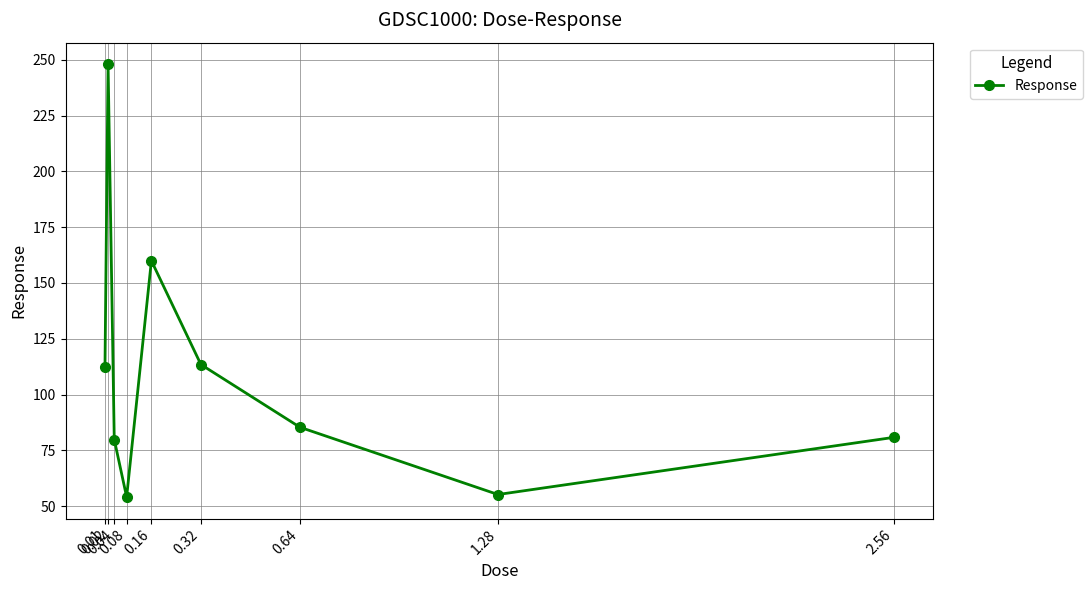

What is the difference between the second highest and second lowest values?

104.7